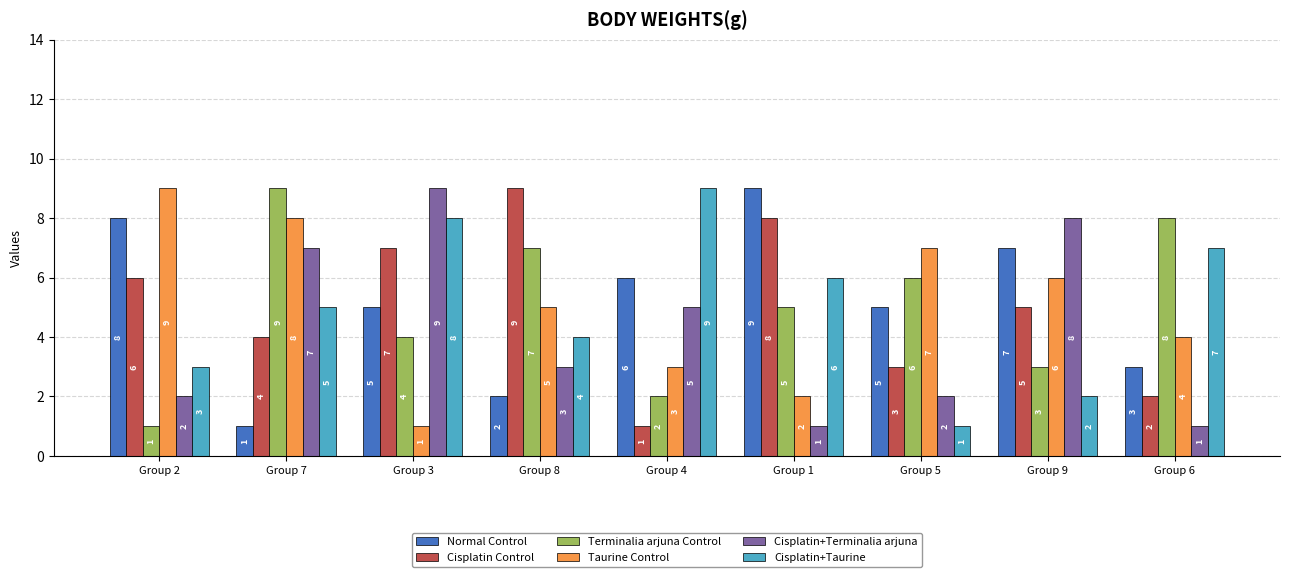

Between Group 2 and Group 9, which series saw the biggest shift?

Cisplatin+Terminalia arjuna